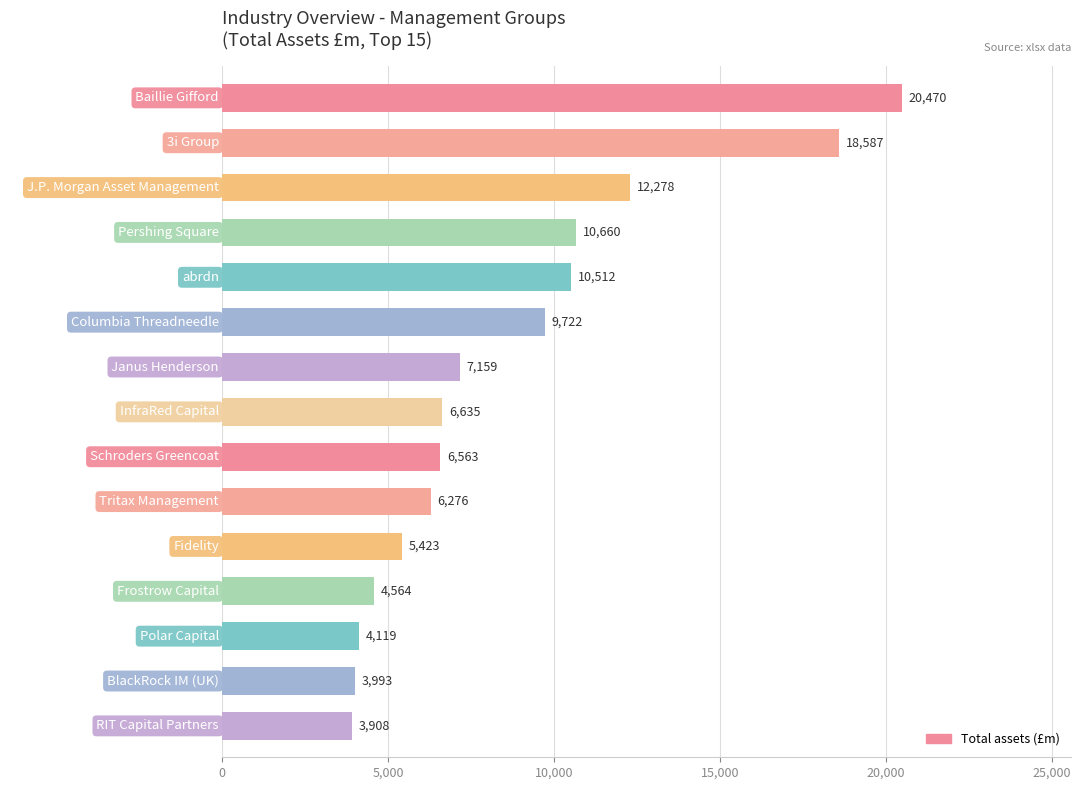

What is the smallest value displayed?

3908.2